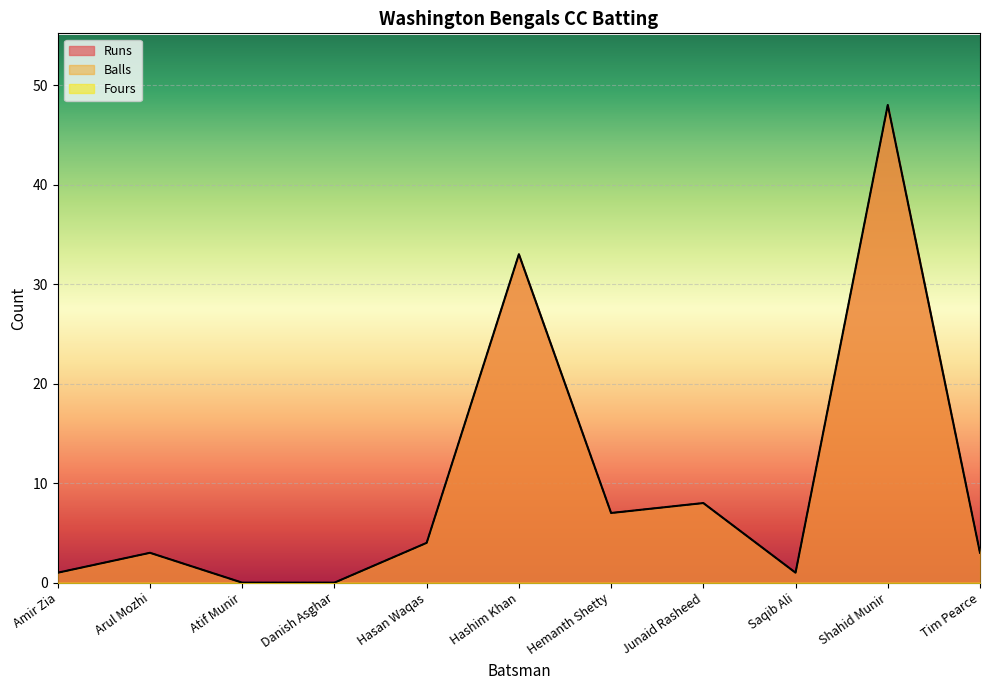

True or false: Balls and Runs intersect in this chart.

False